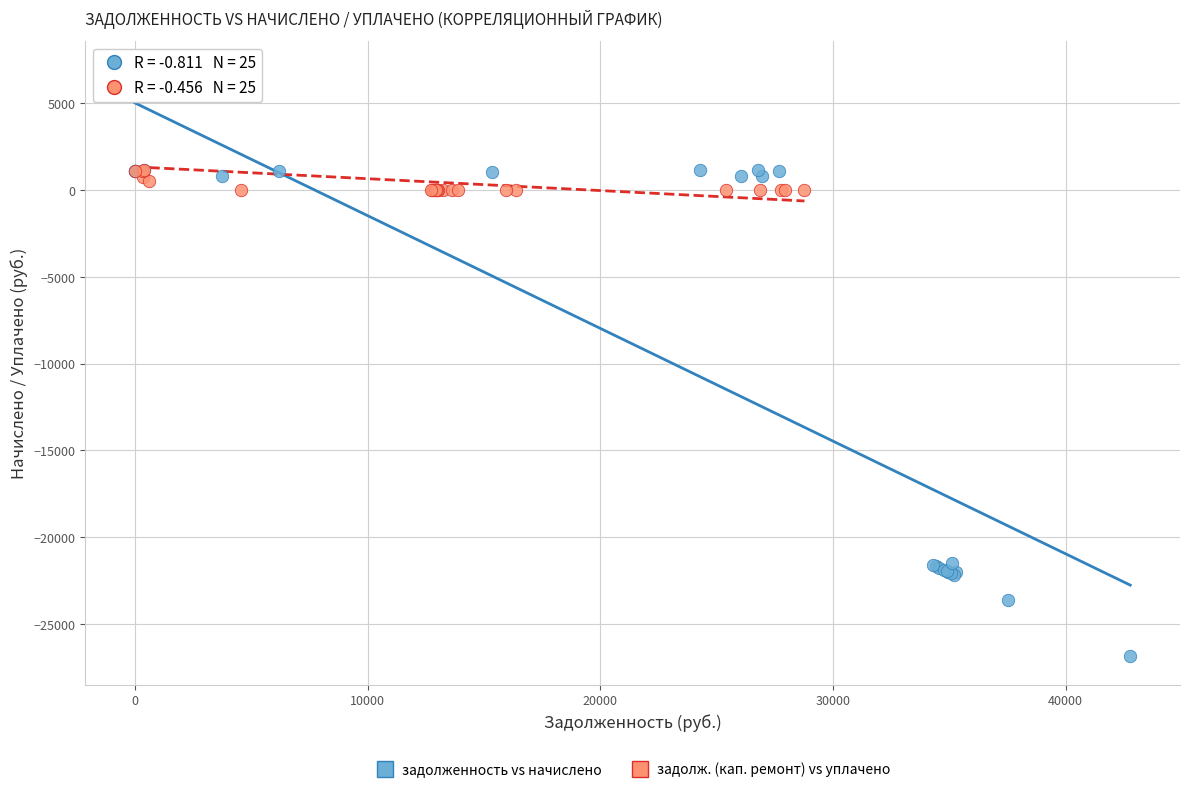

Which series has the widest spread of Y values?

задолженность vs начислено